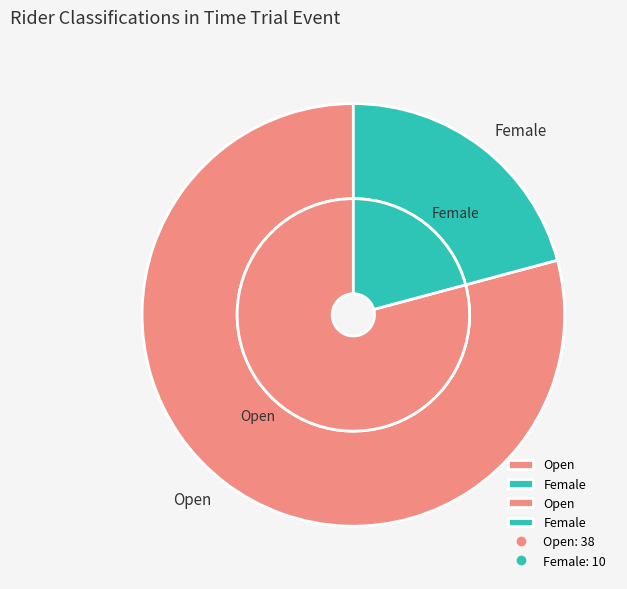

What is the largest slice in the pie chart?

Open